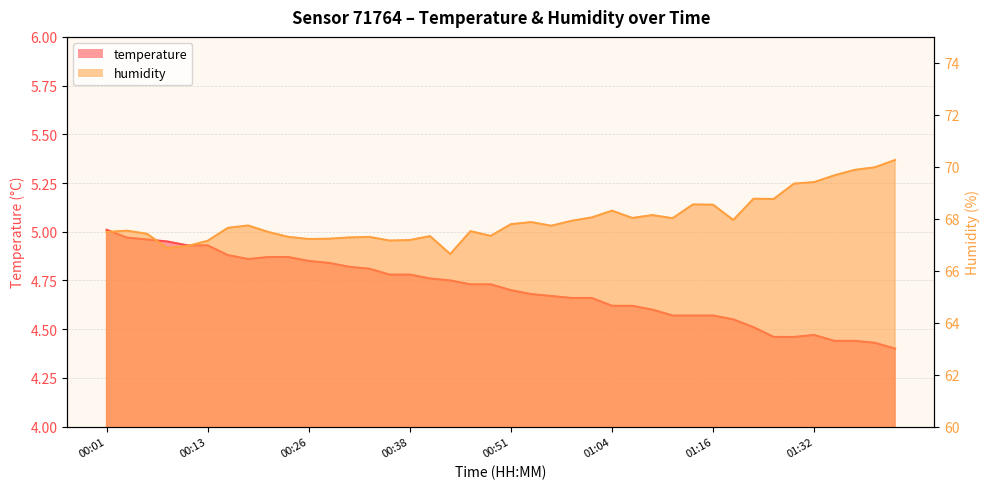

What is the sum of the temperature values at 01:06 and 00:48?

9.4